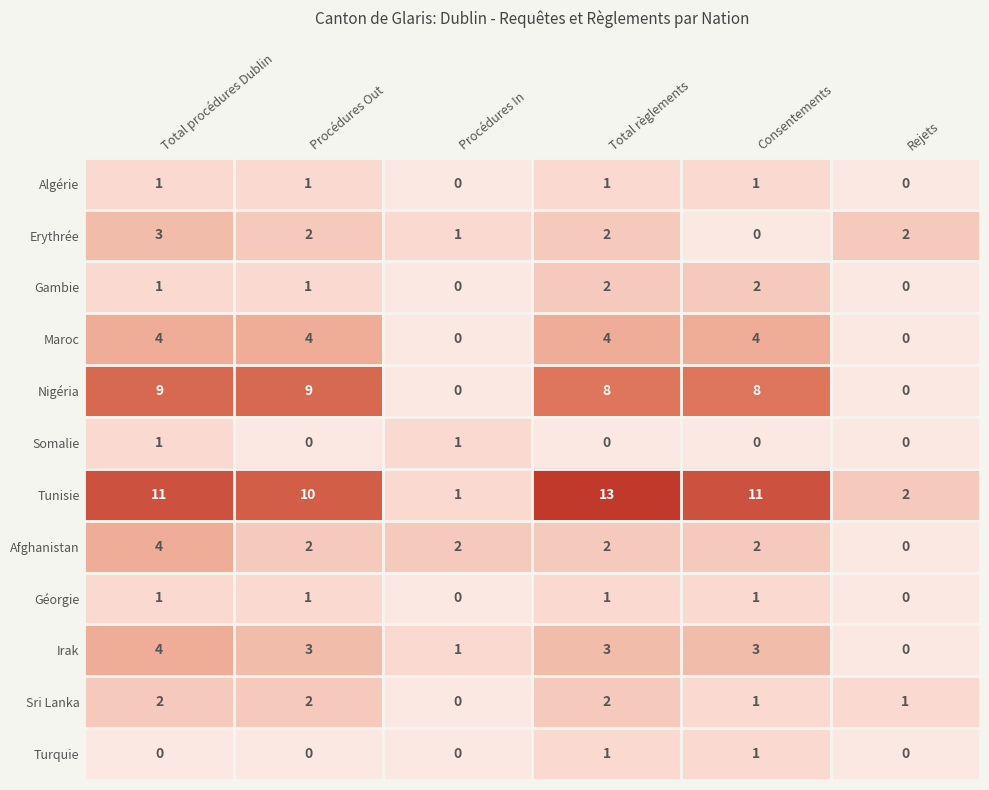

The Algérie series shows 2 at Total procédures Dublin. True or false?

False